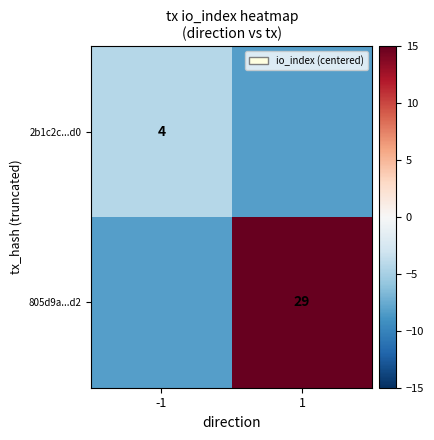

Is the value of 2b1c2c...d0 at -1 greater than the value of 805d9a...d2 at 1?

No